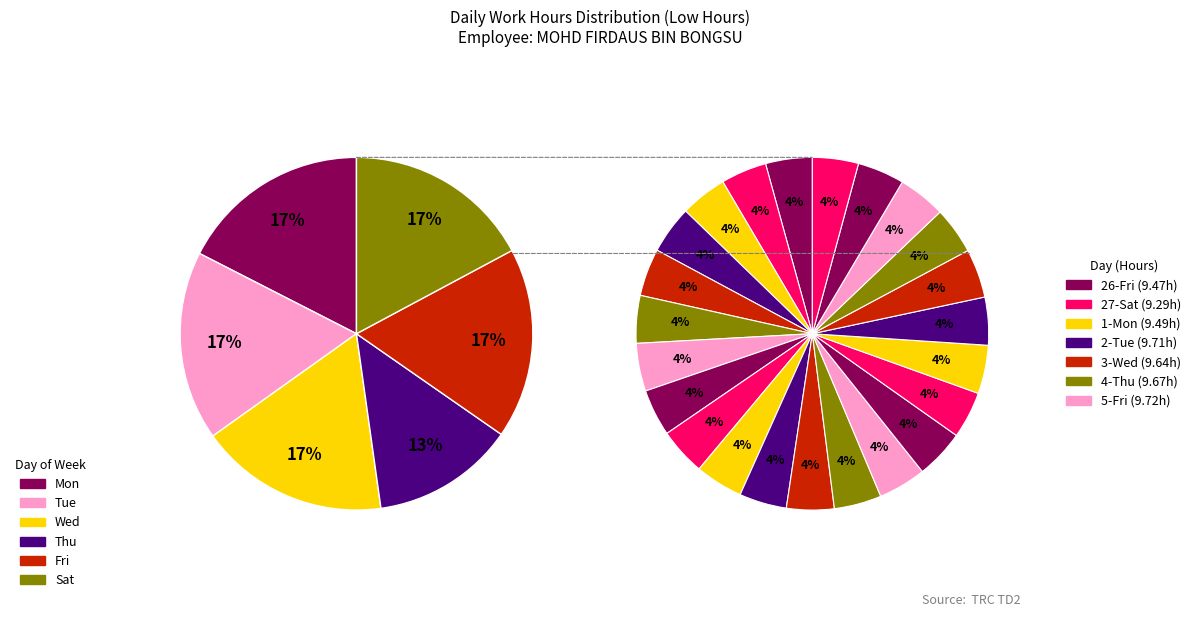

Which category has the smallest portion of the pie?

27-Sat